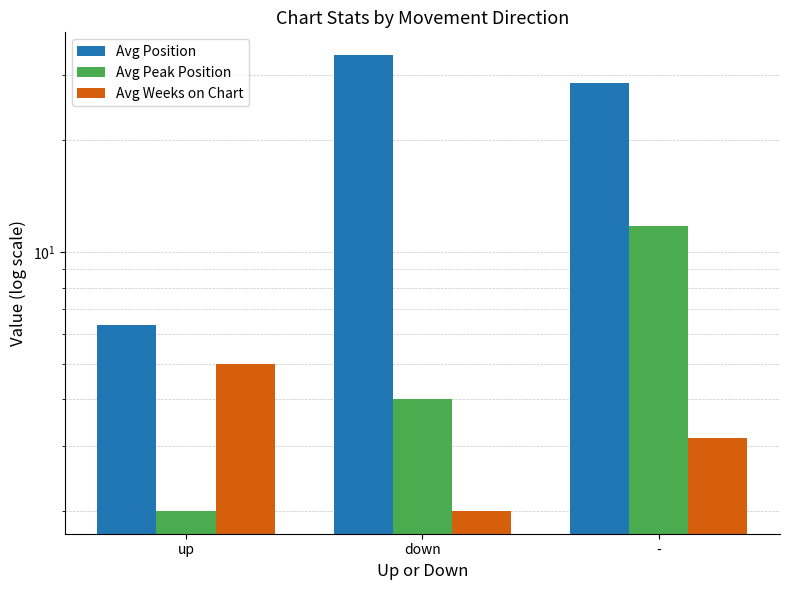

What is the average value of the Avg Position series?

23.0